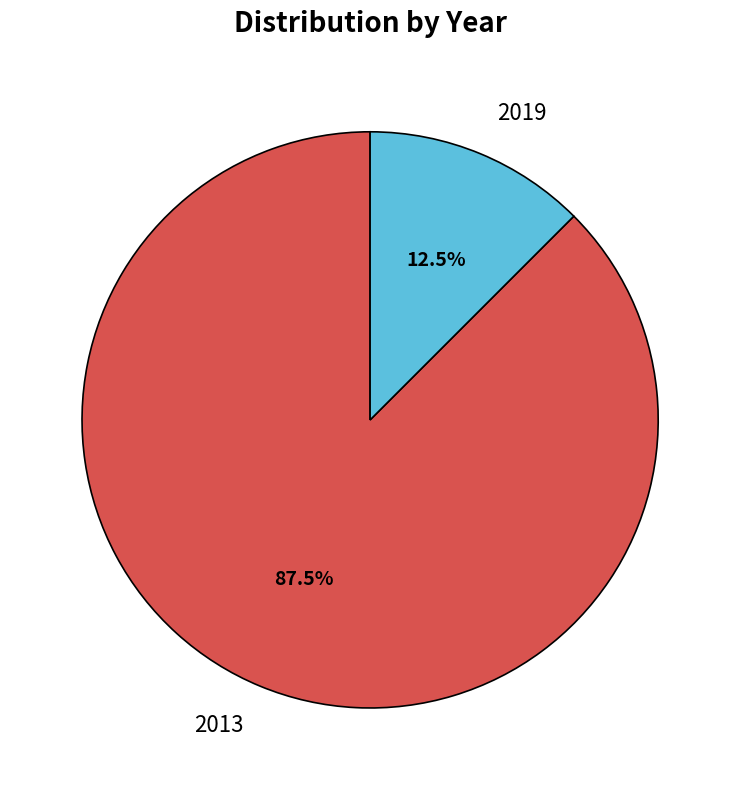

What is the largest slice in the pie chart?

2013